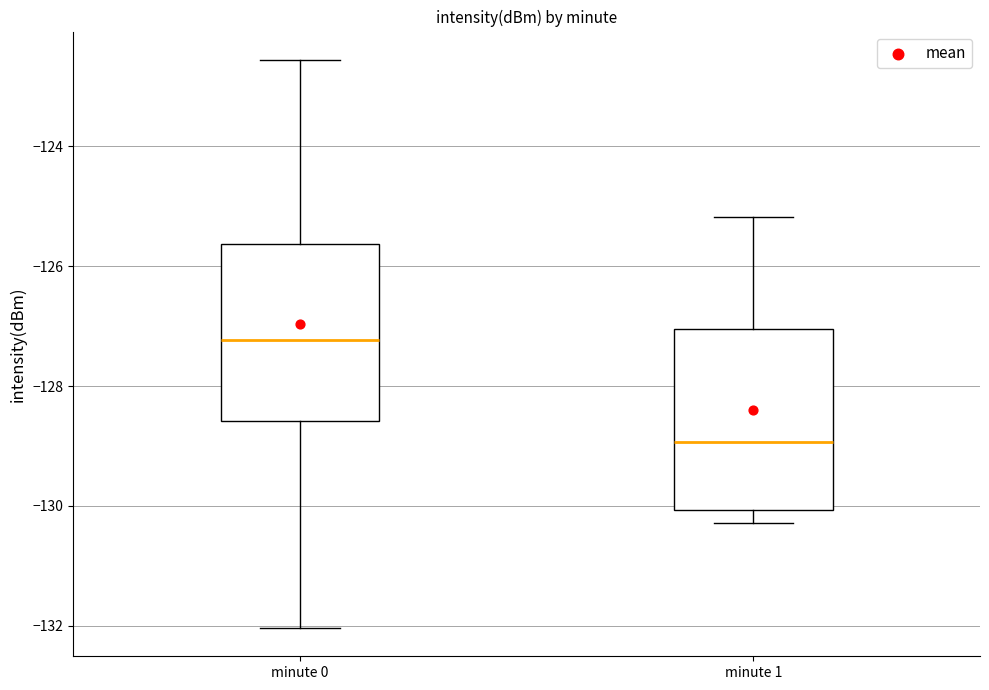

Reading left to right, read every box against the y-axis: the position of its median line, the range the box covers, and the ends of its whiskers. The values are not printed on the chart, so give them approximately, as read against the axis.

minute 0: median -127.2, box -128.6 to -125.6, whiskers -132.0 to -122.6
minute 1: median -129.0, box -130.0 to -127.0, whiskers -130.2 to -125.2